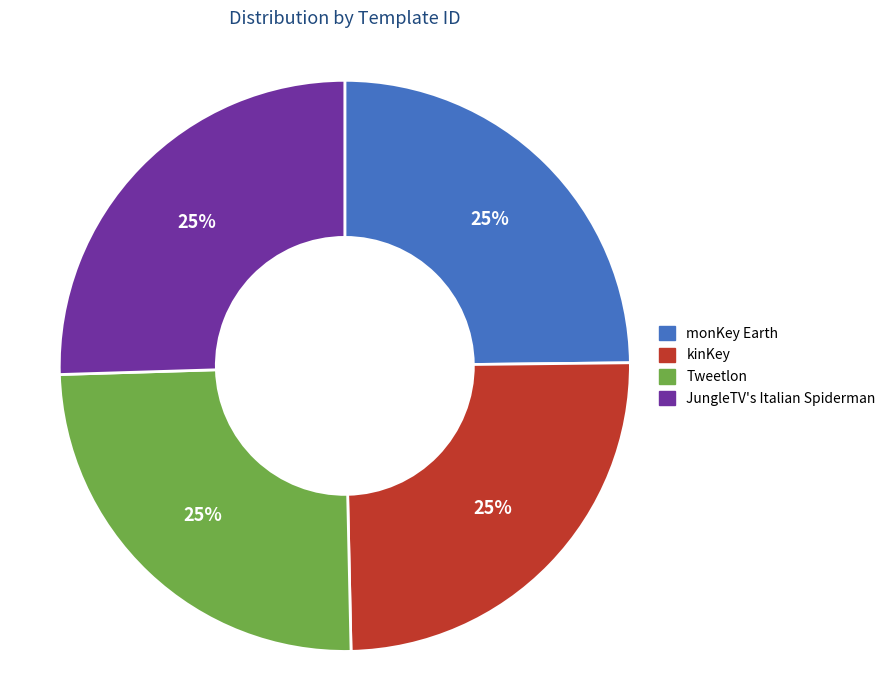

The Tweetlon slice represents 25% of the pie. True or false?

True